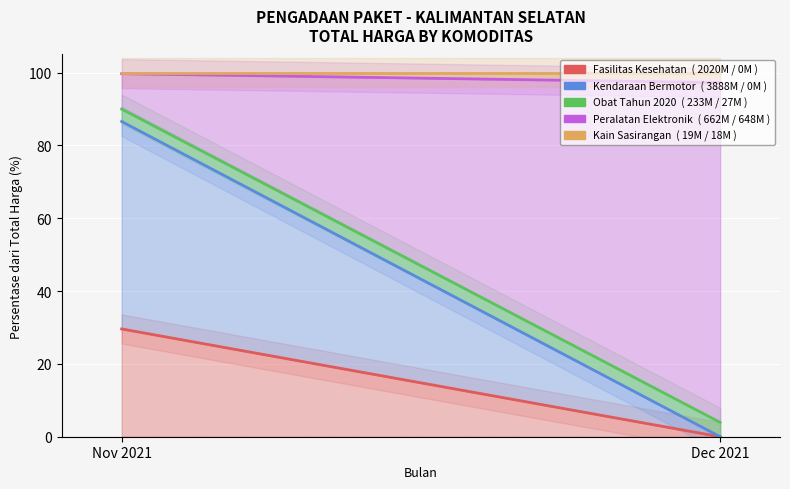

Reading left to right, list all the values displayed in this chart.

Fasilitas Kesehatan: 29.6	0.0
Kendaraan Bermotor: 86.6	0.0
Obat Tahun 2020: 90.0	3.9
Peralatan Elektronik: 99.7	97.3
Kain Sasirangan: 100.0	100.0